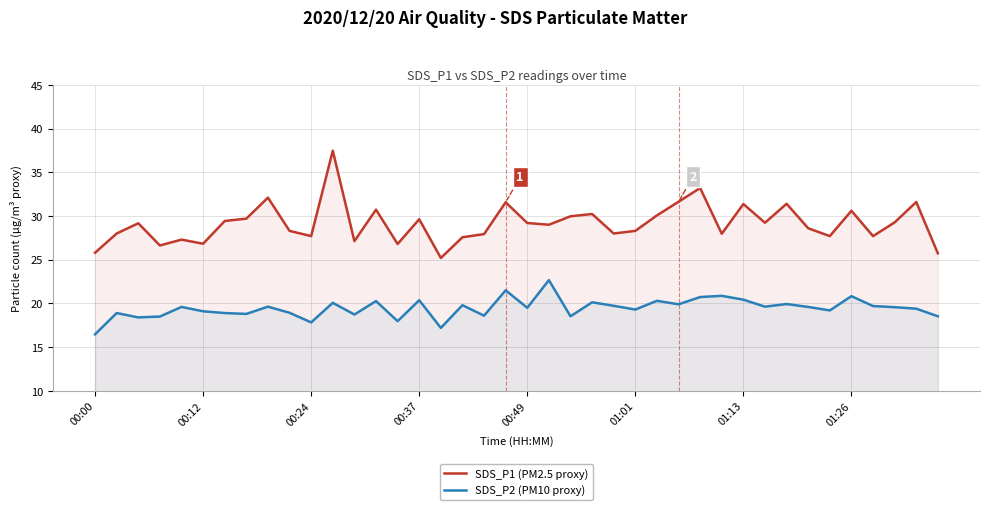

What is the total value across all series at 34?

46.9